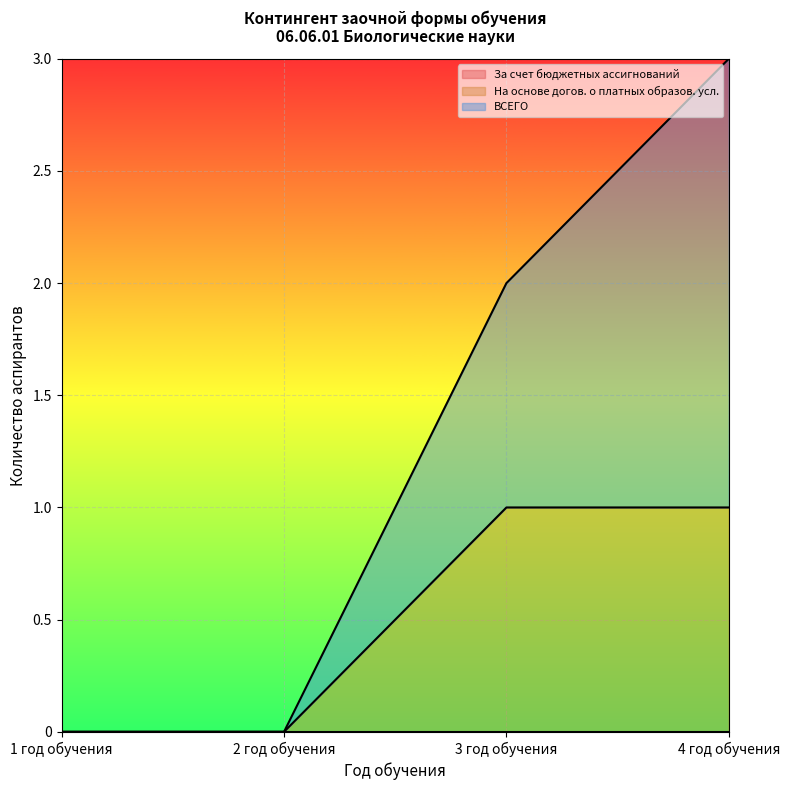

Which category has the highest value in the На основе догов. о платных образов. усл. series?

3 год обучения